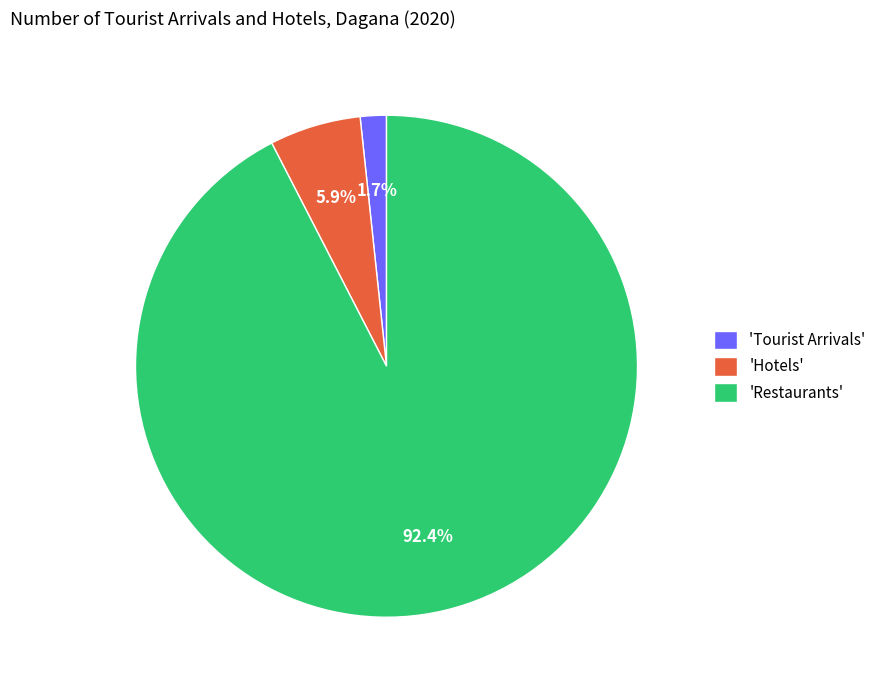

How many segments does this pie chart have?

3